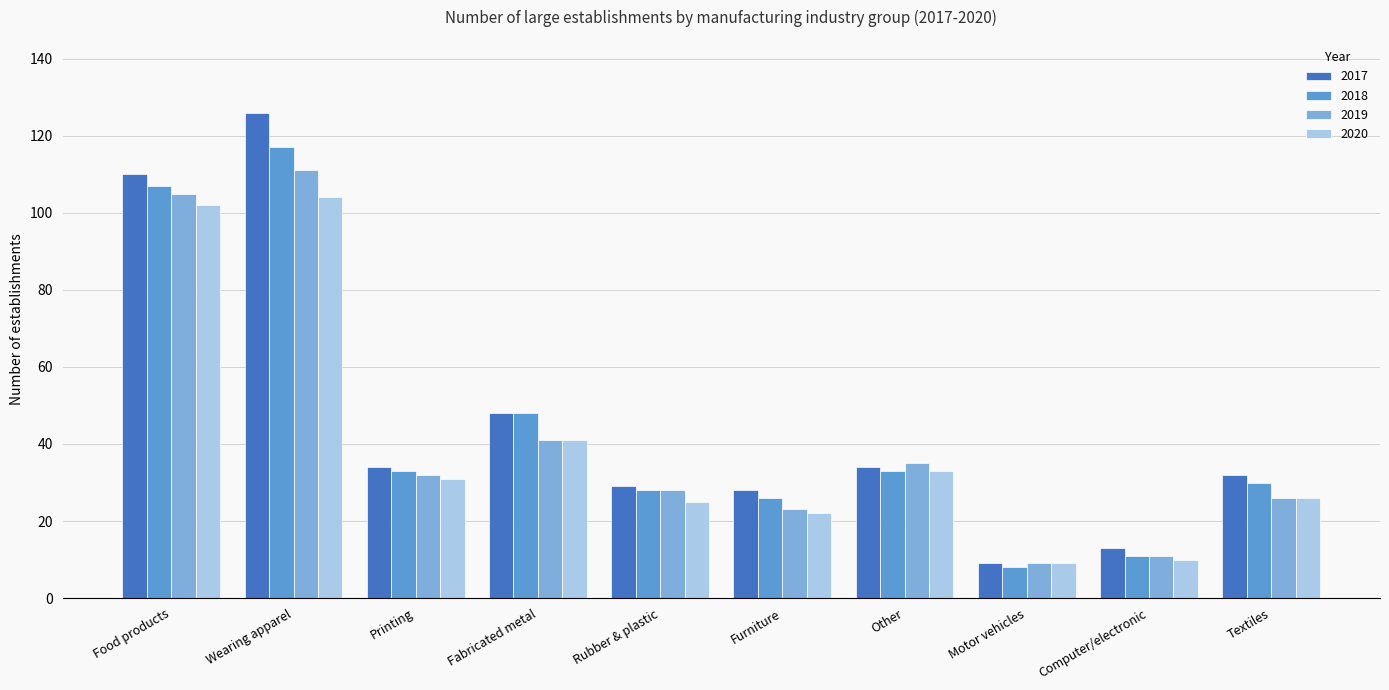

What position from the right is Food products?

10